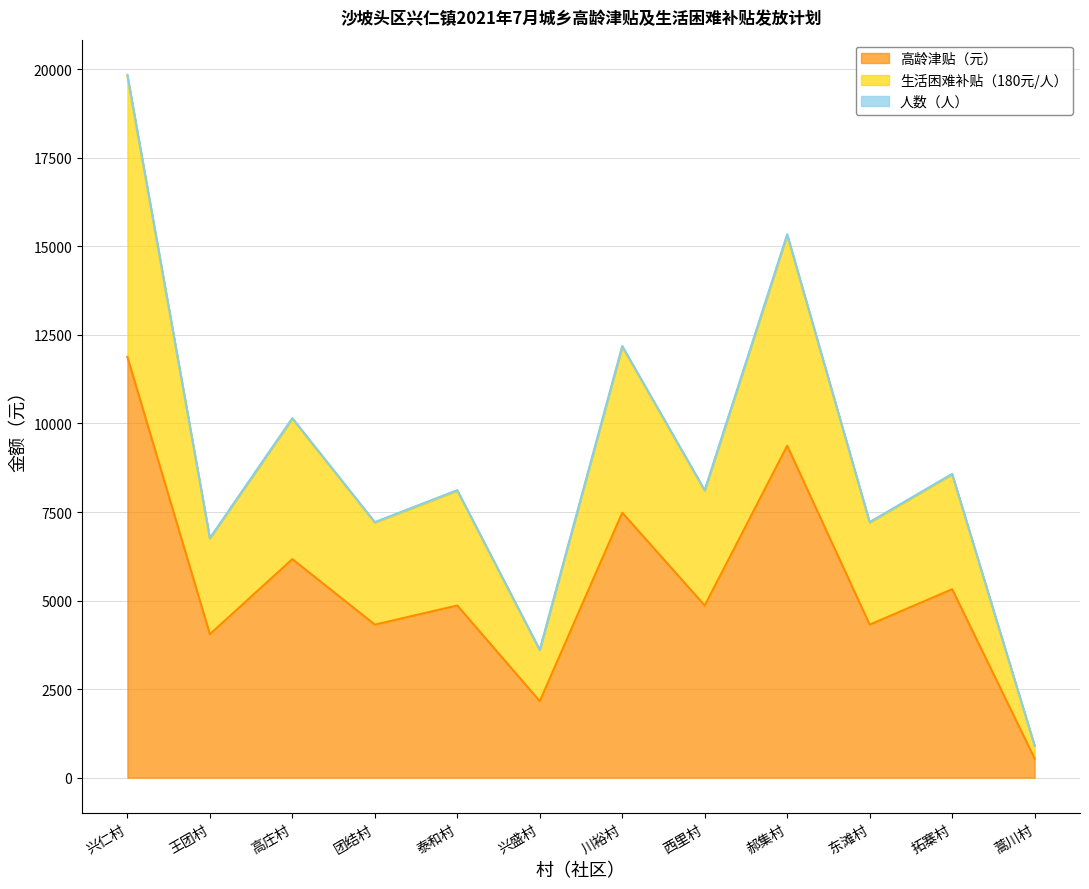

What is the highest value of the 高龄津贴（元） series?

11880